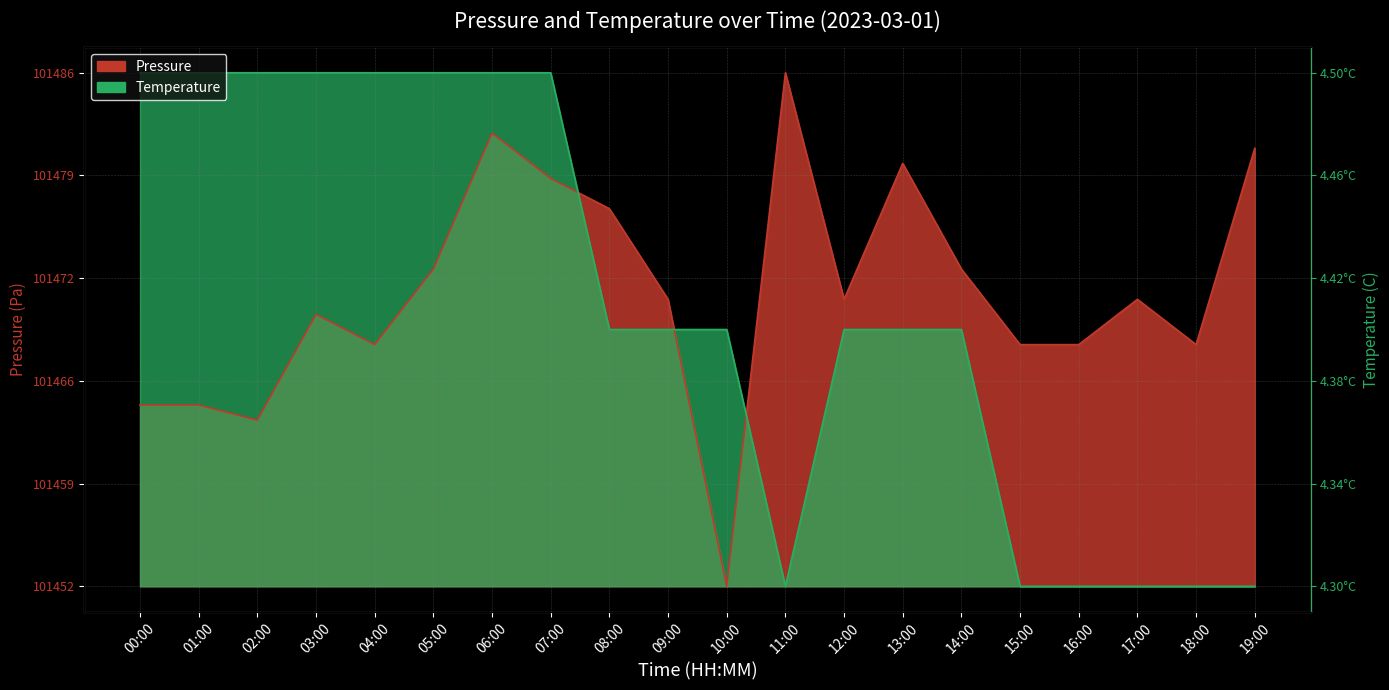

Is the value of temperature at 09:00 greater than the value of pressure at 08:00?

No